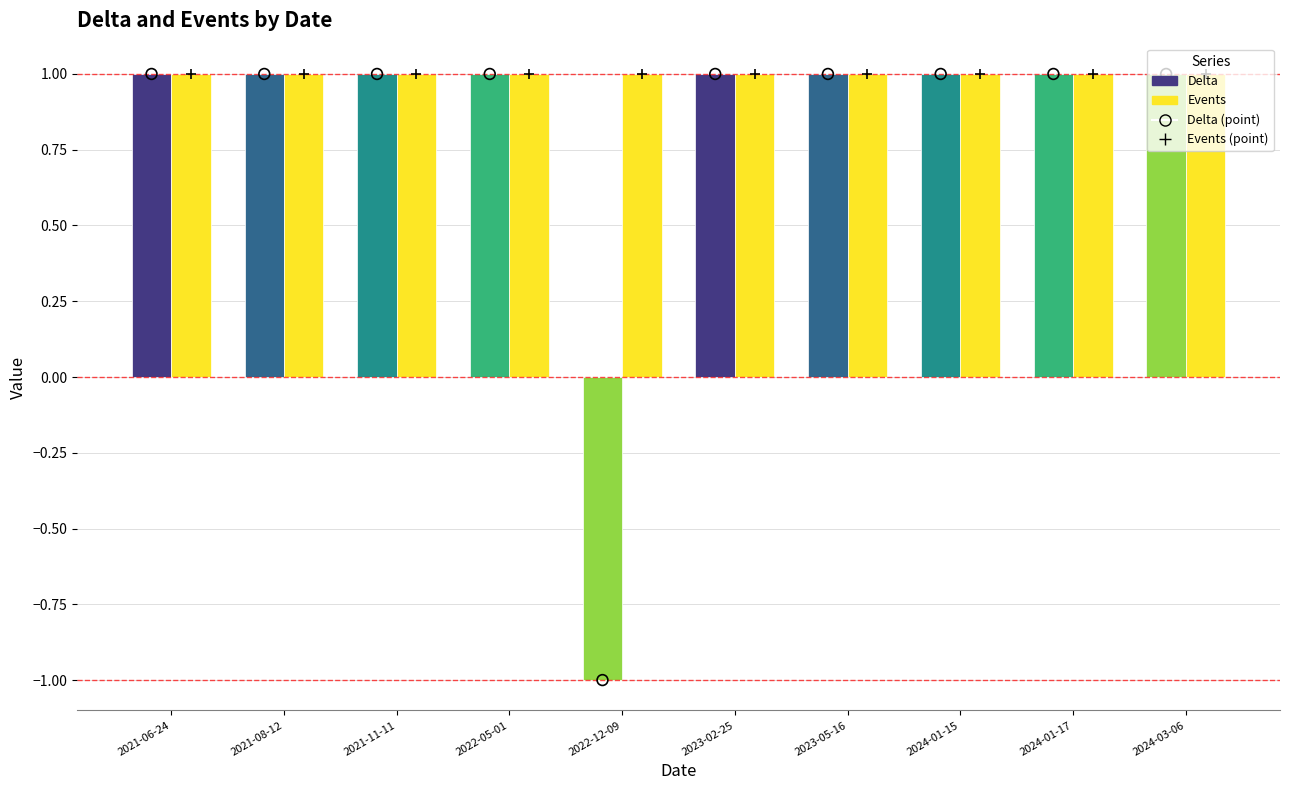

What is the total value across all series at 2021-11-11?

2